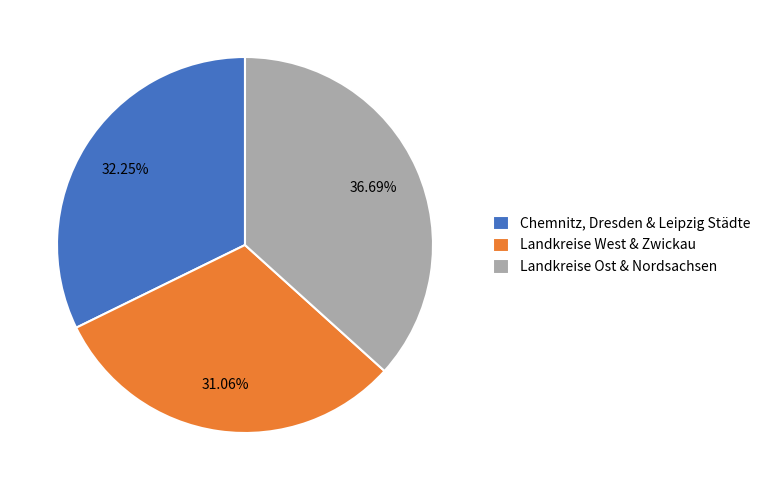

What is the ratio of the value at Chemnitz, Dresden & Leipzig Städte to the value at Landkreise West & Zwickau?

1.0